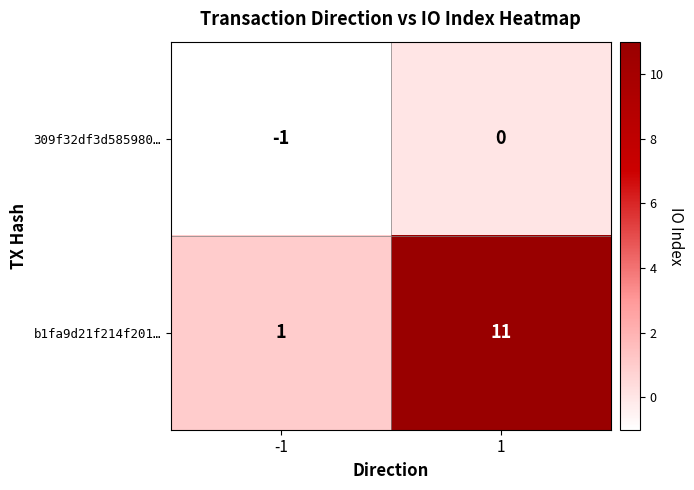

Which series has the largest total across all categories?

b1fa9d21f214f201…